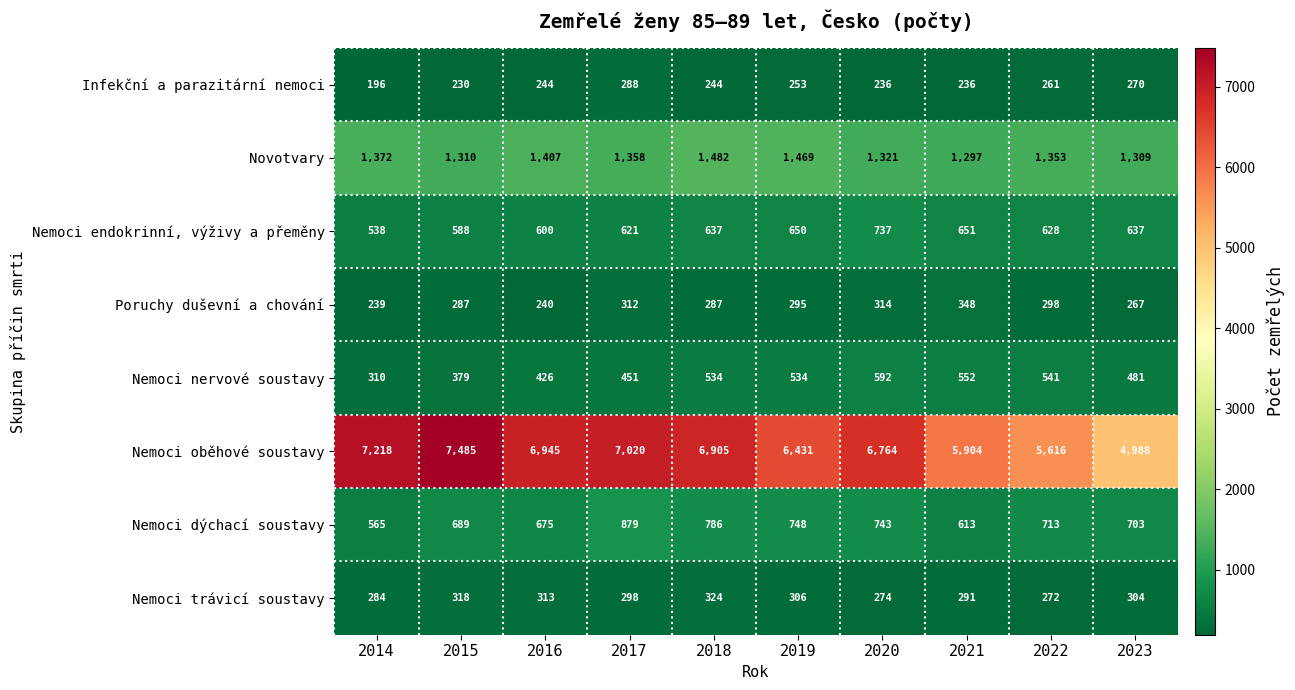

At which label does Nemoci oběhové soustavy reach its peak?

2015